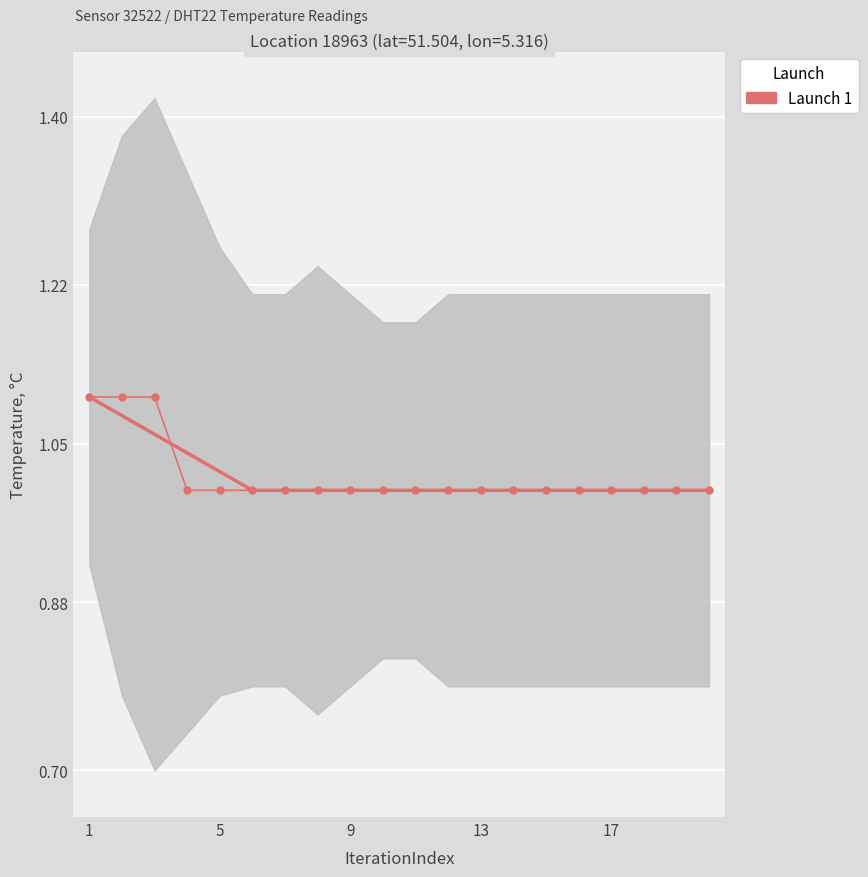

Count the values in the range 1 to 2.

20